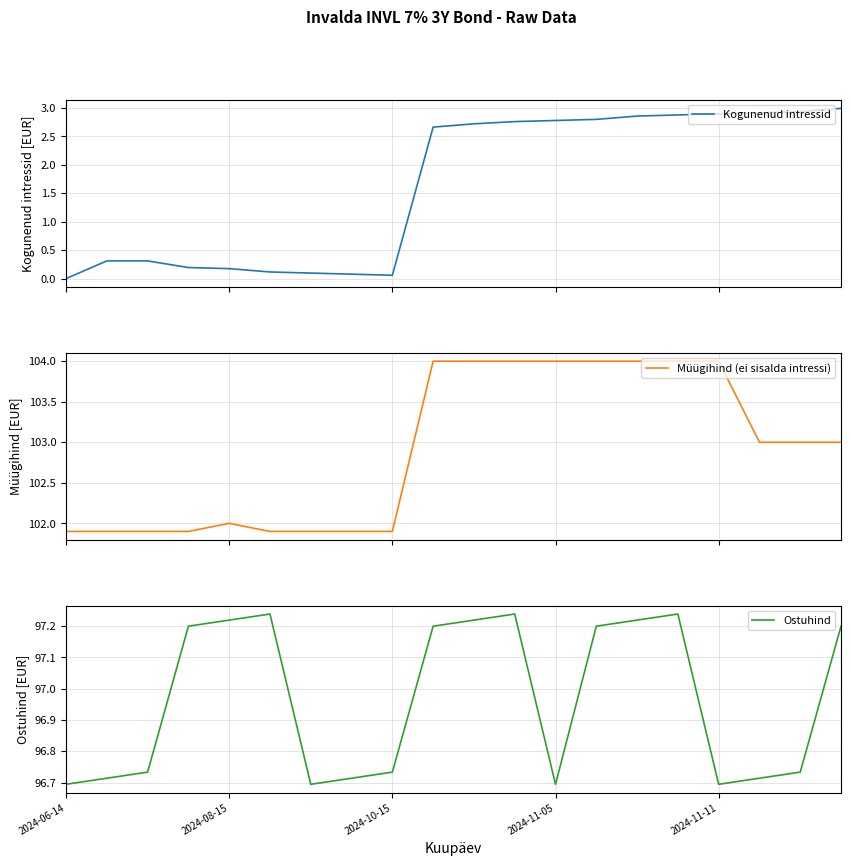

True or false: Müügihind (ei sisalda intressi) and Kogunenud intressid cross at least once.

False